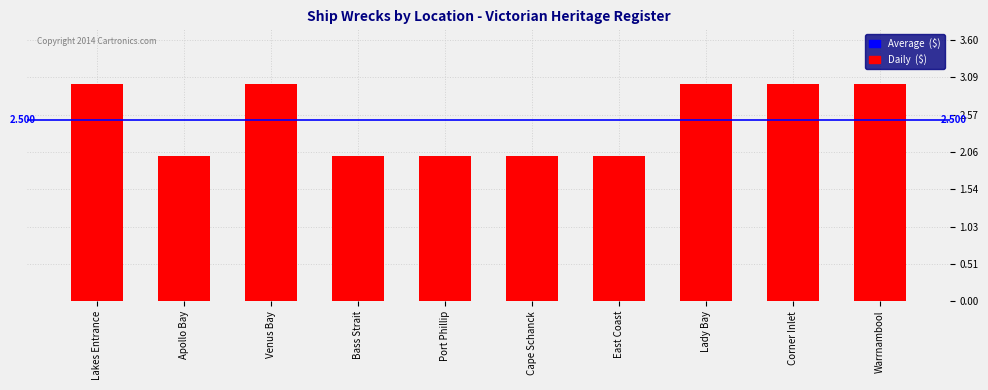

What is the sum of all values?

25